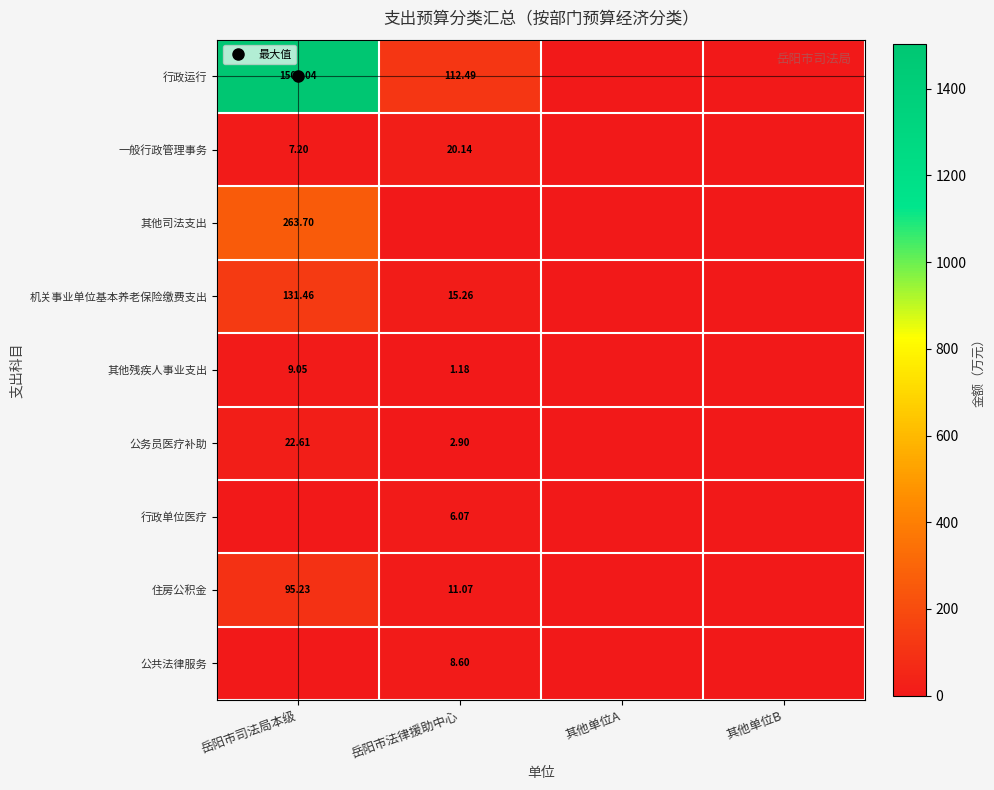

True or false: 住房公积金 has a value of 5.9 at 岳阳市法律援助中心.

False